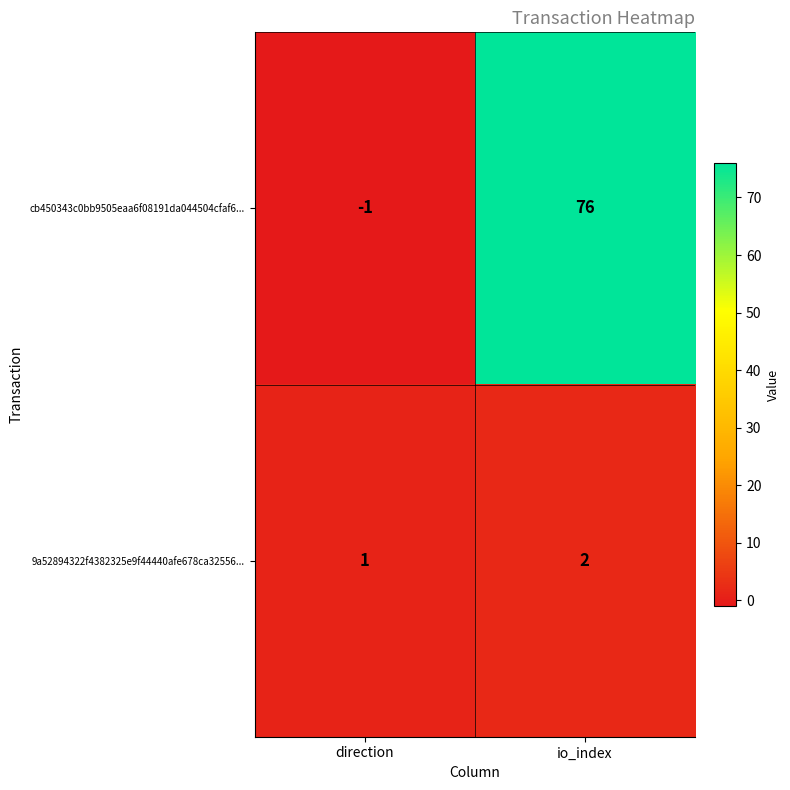

What is the sum of all cb450343c0bb9505eaa6f08191da044504cfaf6... values?

75